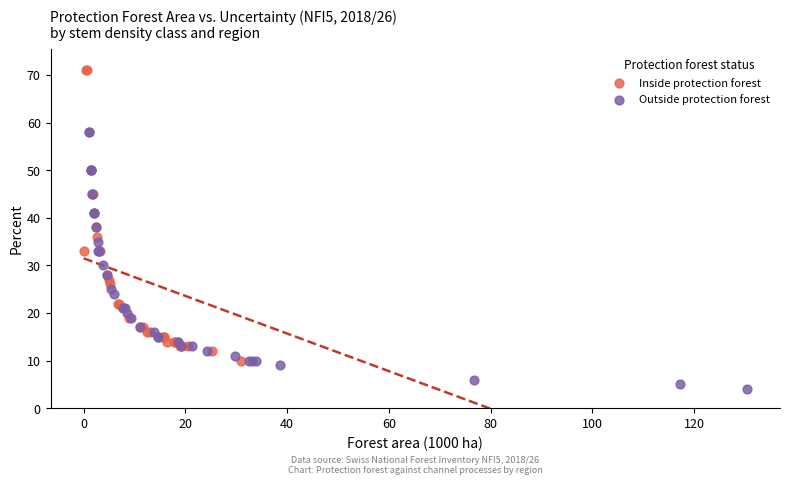

Which series contains the lowest Y value?

Outside protection forest